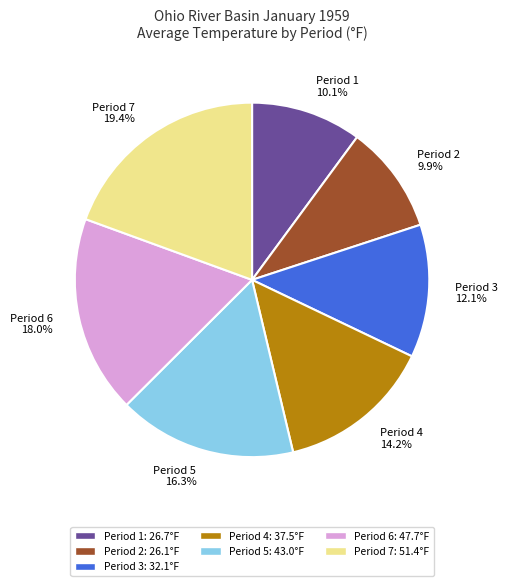

How many segments does this pie chart have?

7